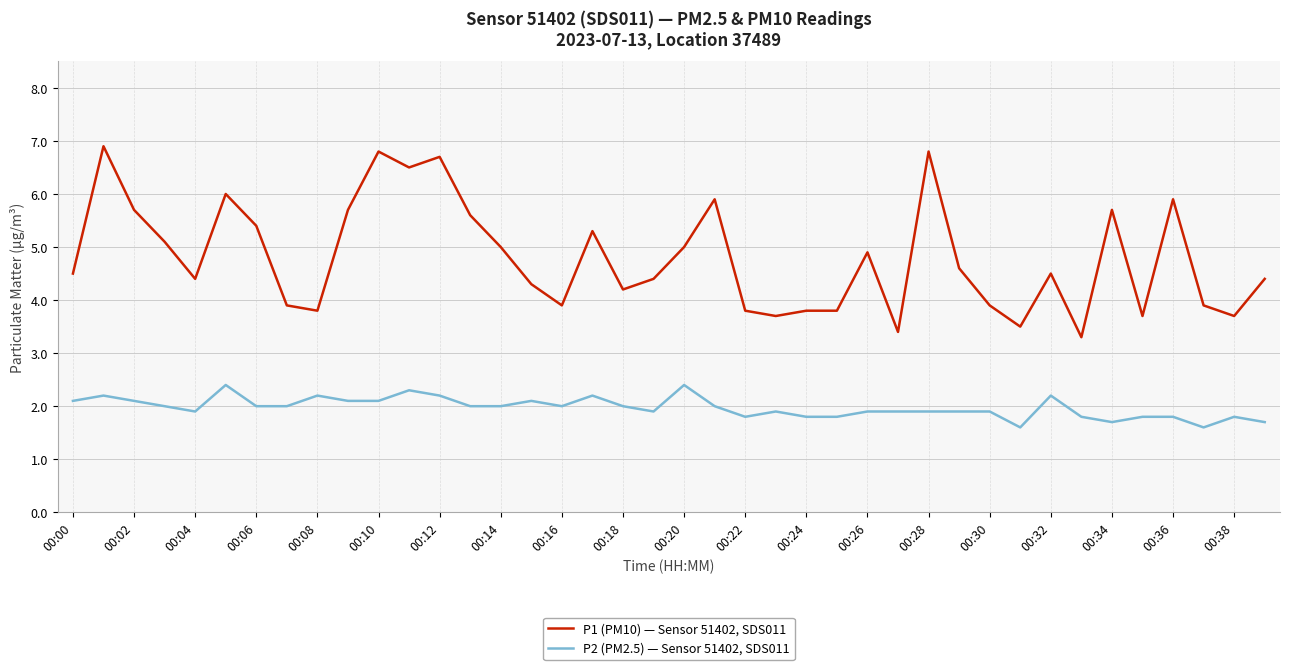

What is the lowest value of the P1 (PM10) — Sensor 51402, SDS011 series?

3.3